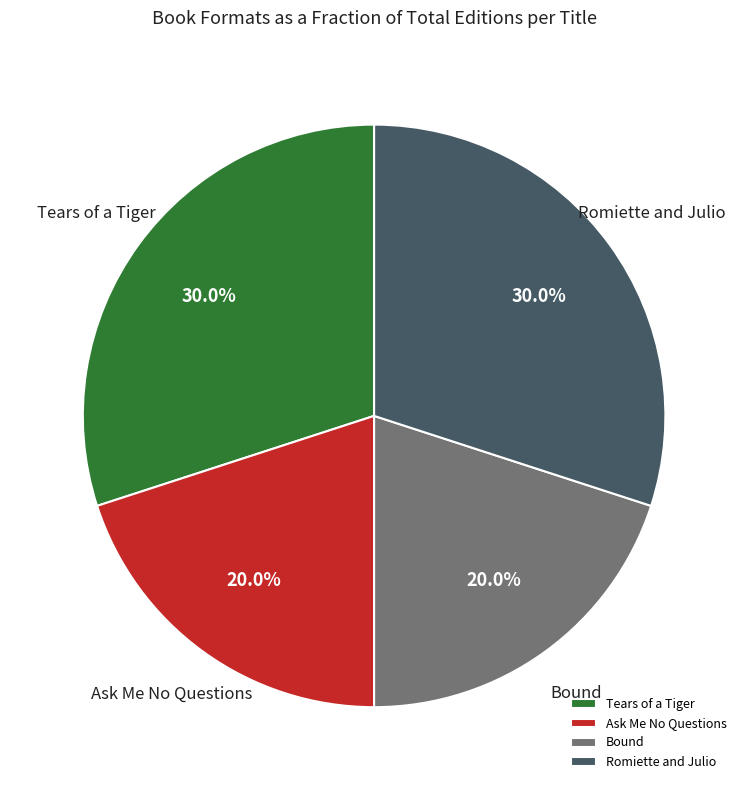

Does Ask Me No Questions account for over 50% of the chart?

No